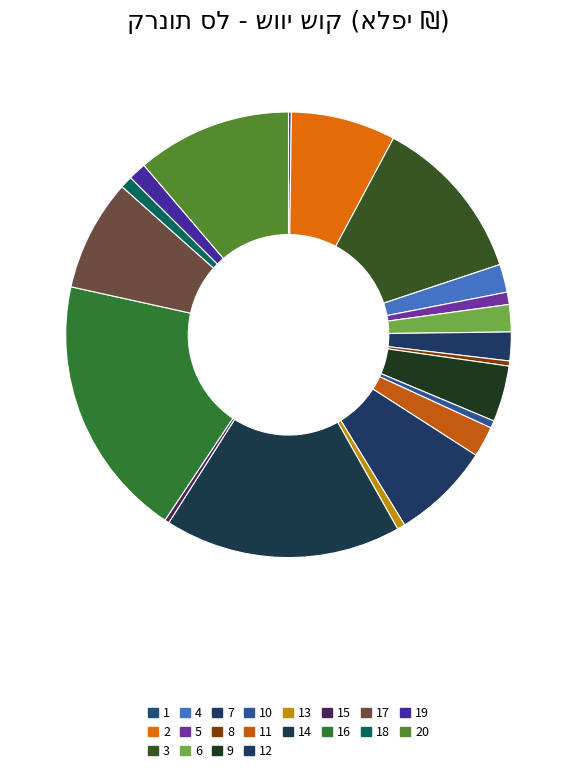

Is there a majority slice in this chart?

No